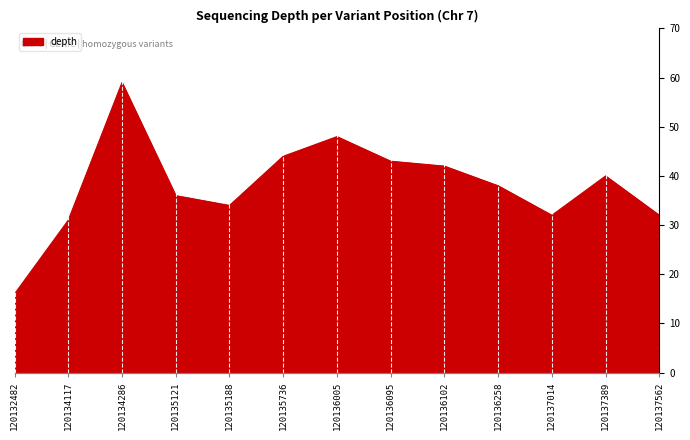

What is the difference between the maximum and minimum values?

43